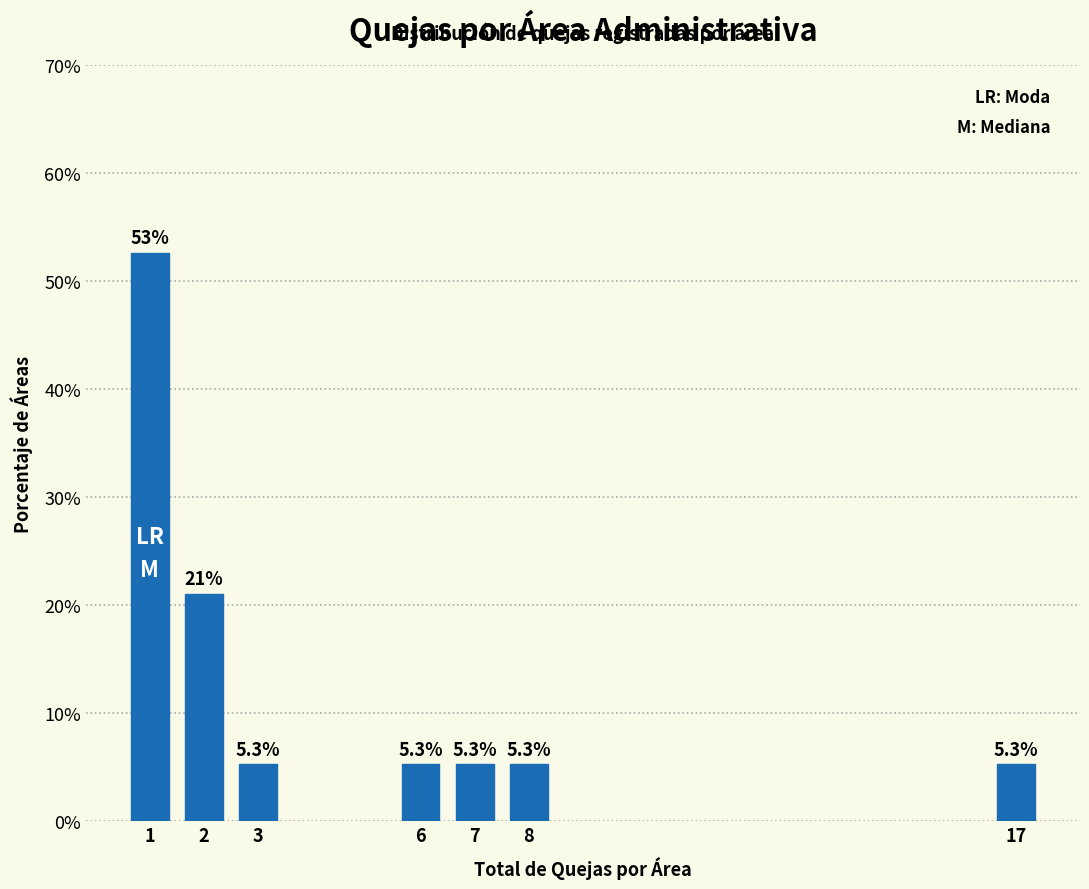

Reading right to left, transcribe all the data shown in this chart.

17=5.3	8=5.3	7=5.3	6=5.3	3=5.3	2=21.1	1=52.6